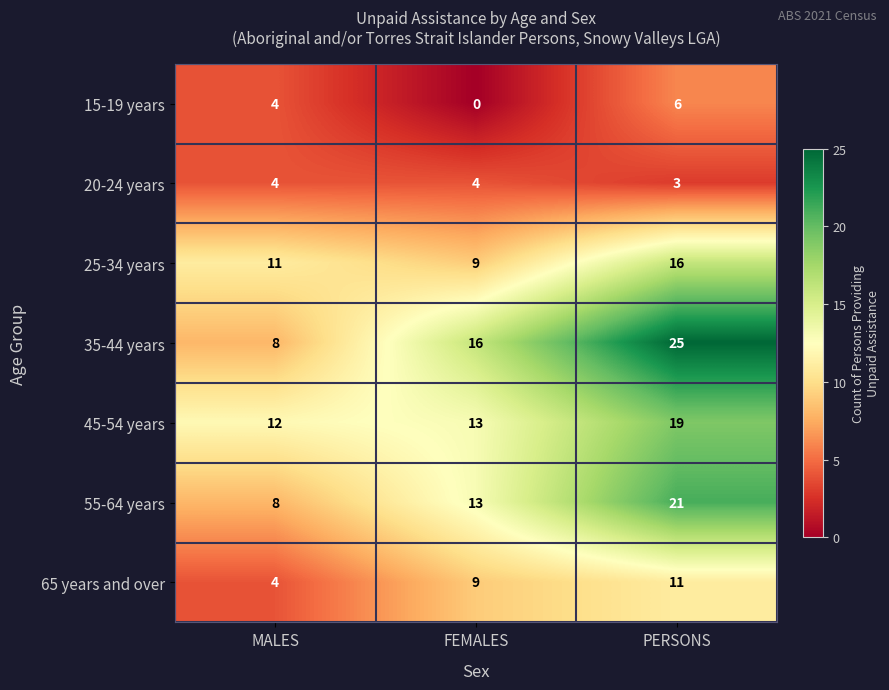

The value of 35-44 years at FEMALES is 25. True or false?

False